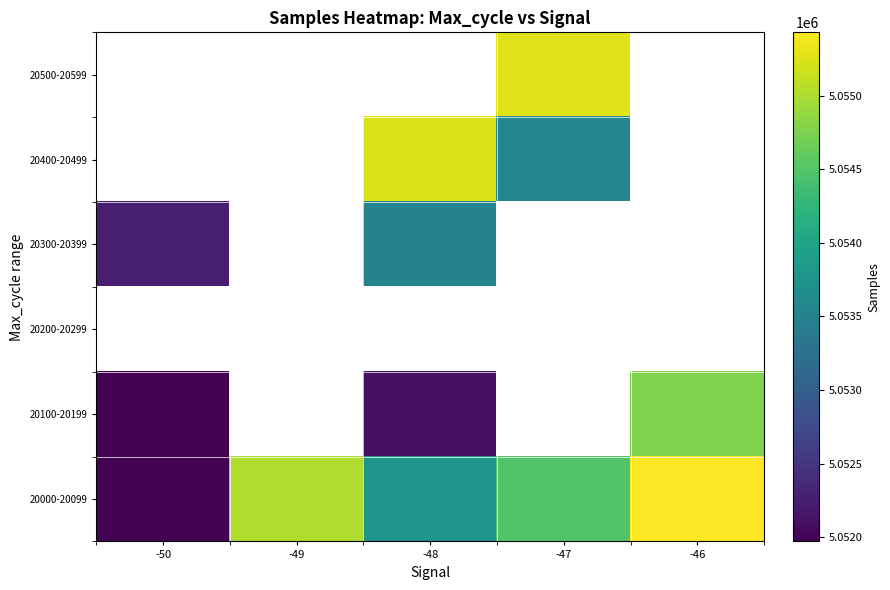

Which series changed the most between -48 and -46?

20100-20199